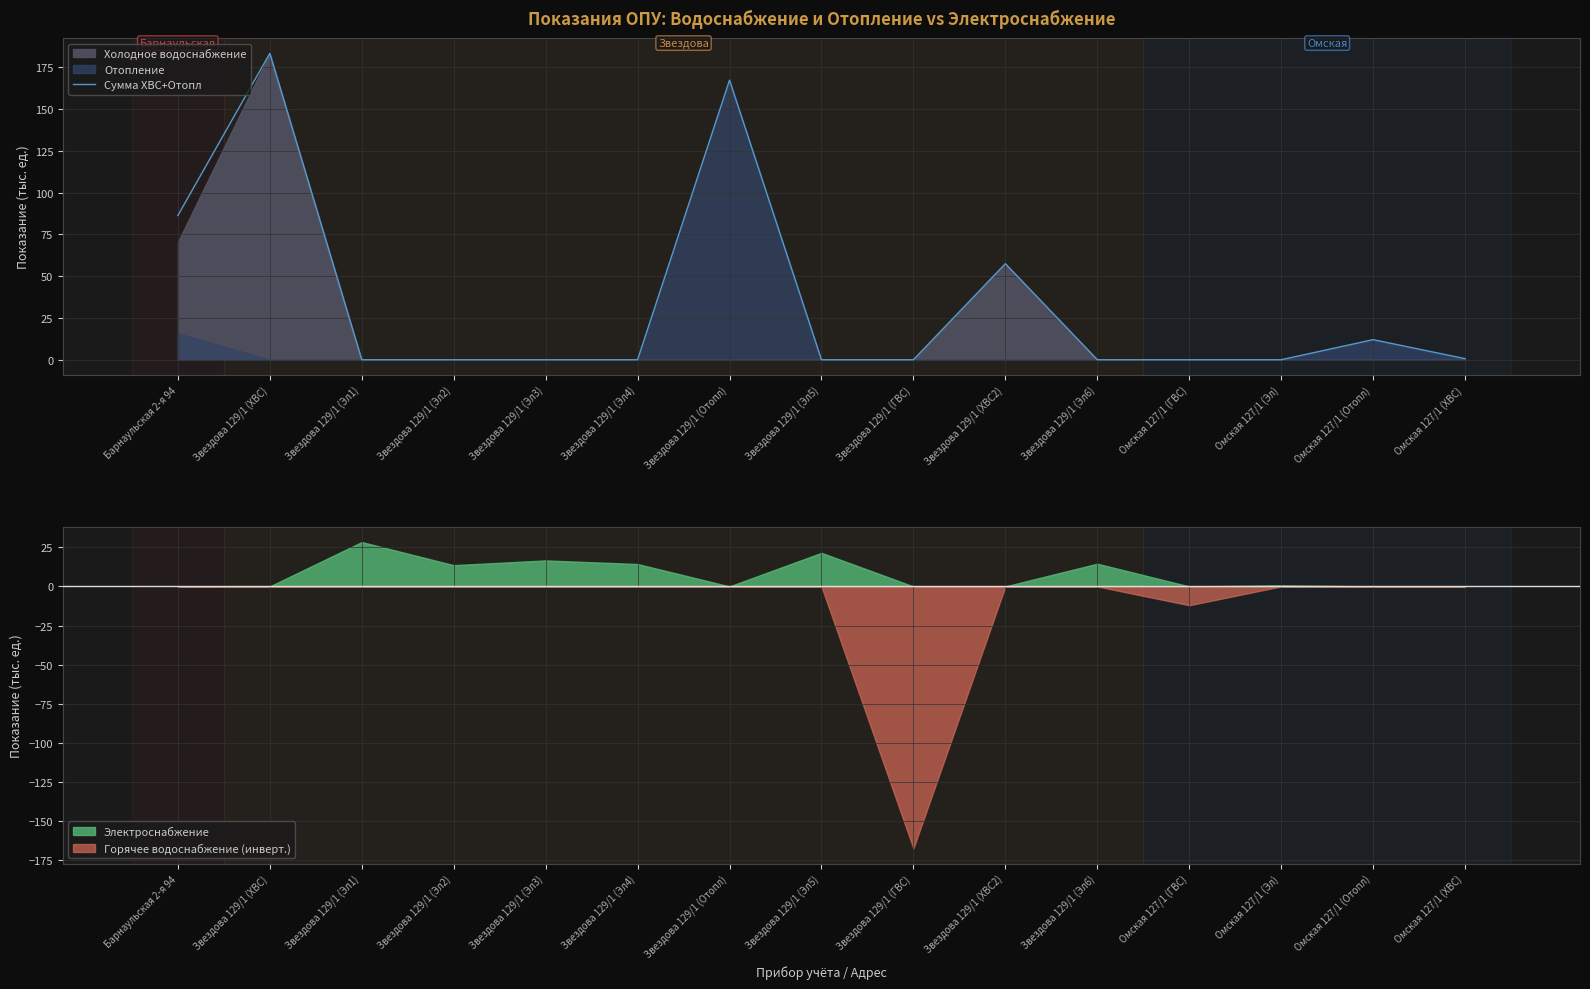

What position from the left is Омская 127/1 (ХВС)?

15